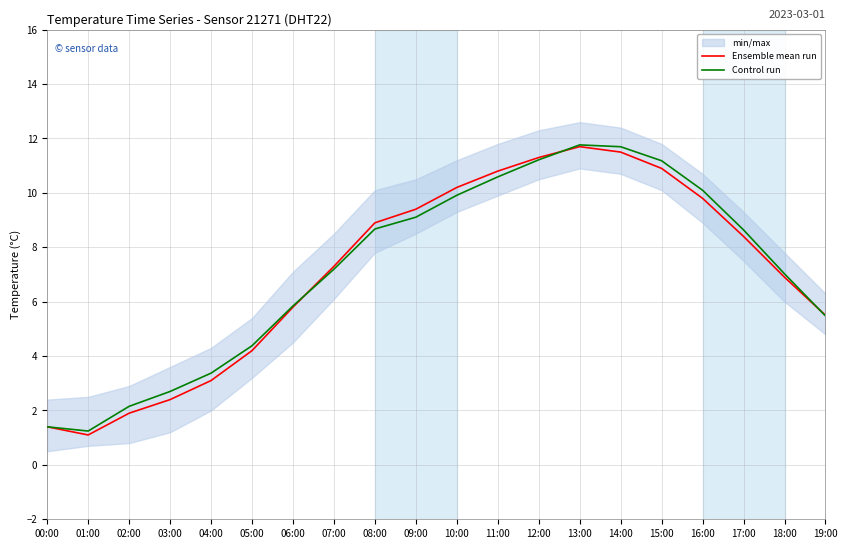

True or false: Ensemble mean run has more than 2 points higher than both neighbors.

False